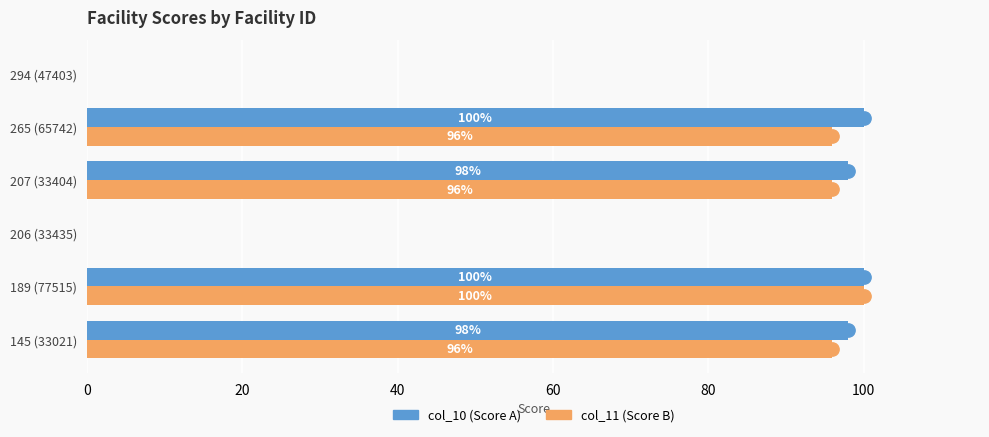

How many data points does each series have?

6